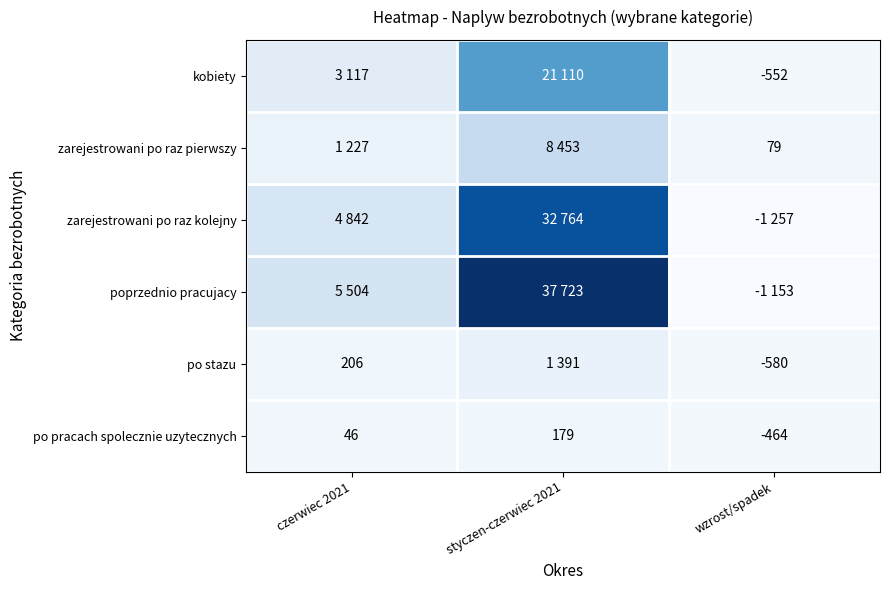

At how many categories does at least one series exceed 16127?

1